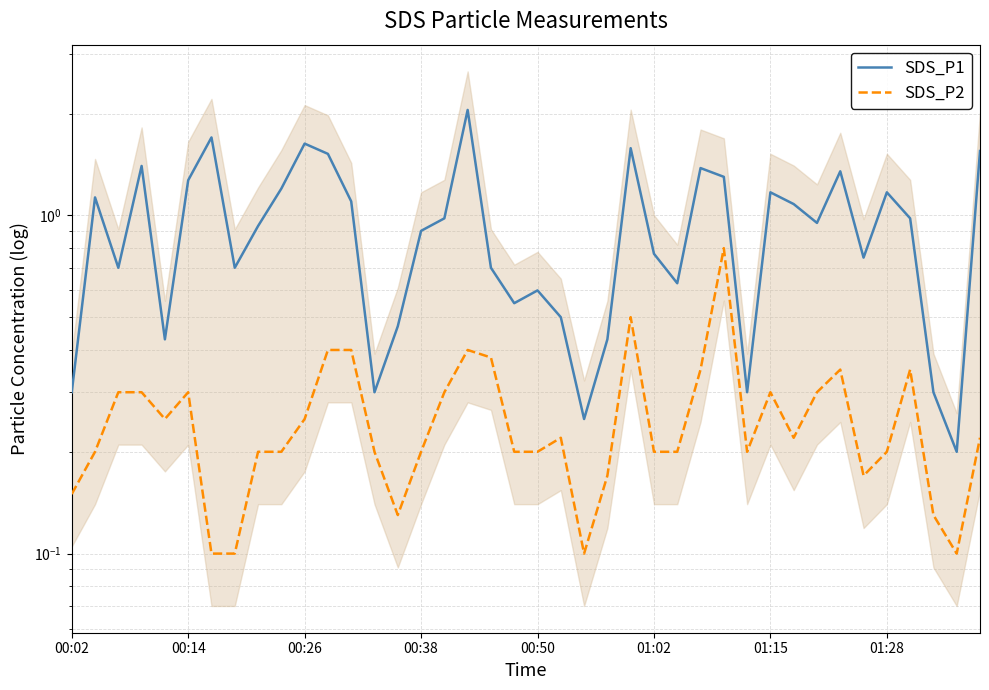

What is the difference between the maximum and minimum values in the SDS_P1 series?

1.8